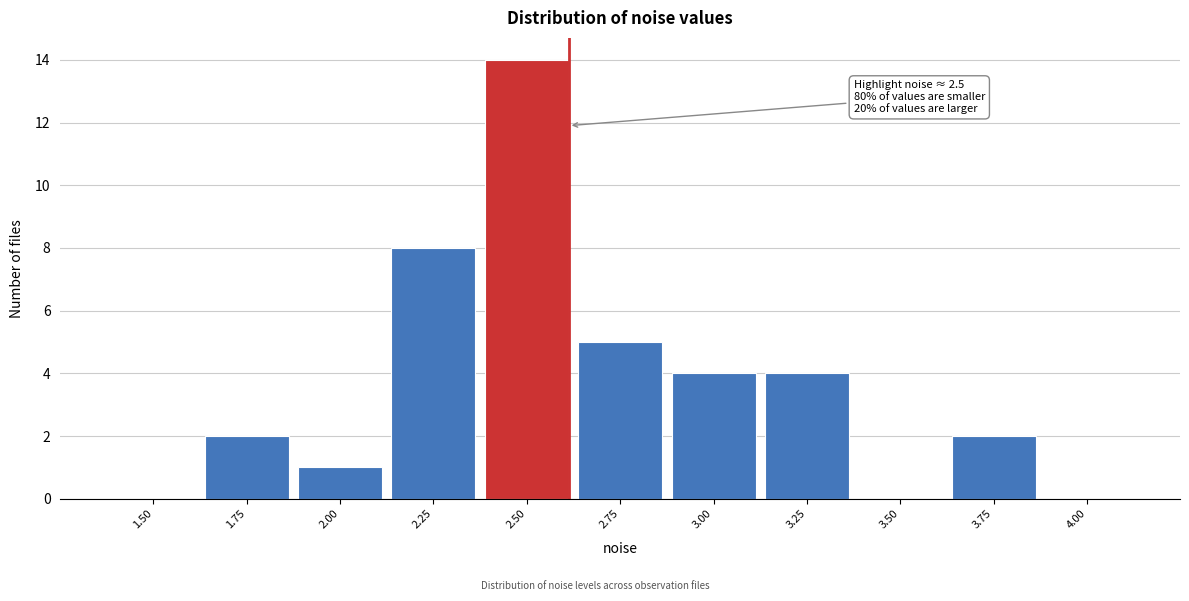

Reading left to right, extract all data points from this chart.

1.50=0	1.75=2	2.00=1	2.25=8	2.50=14	2.75=5	3.00=4	3.25=4	3.50=0	3.75=2	4.00=0